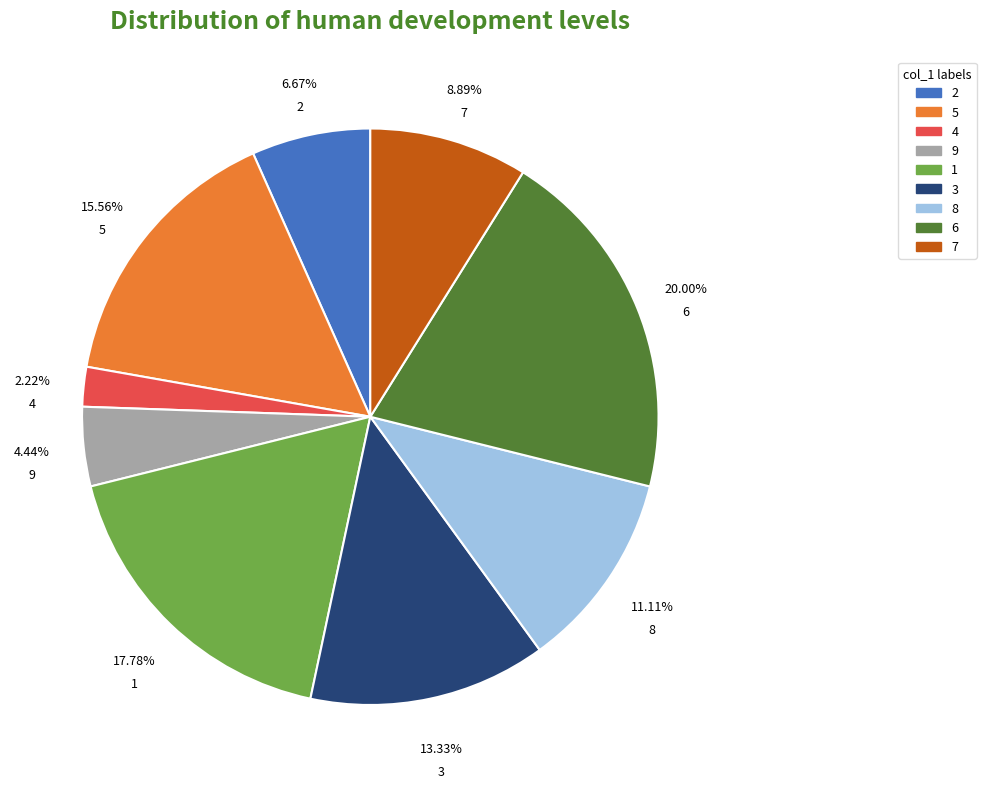

What percentage is the 6 slice, to the nearest percent?

20%